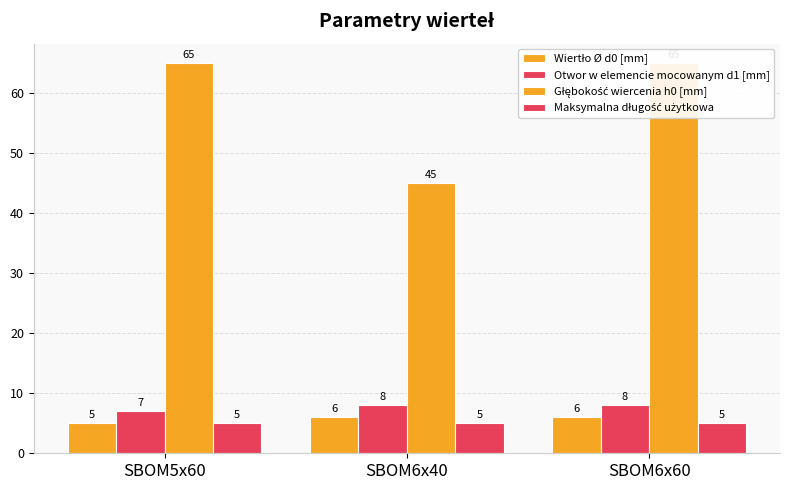

What is the average value of the Głębokość wiercenia h0 [mm] series?

58